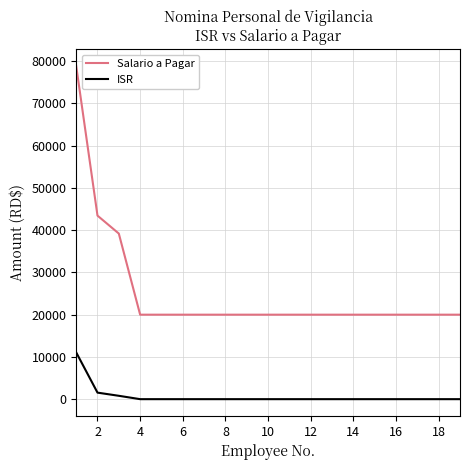

Is this an area chart (filled region under the line)?

No